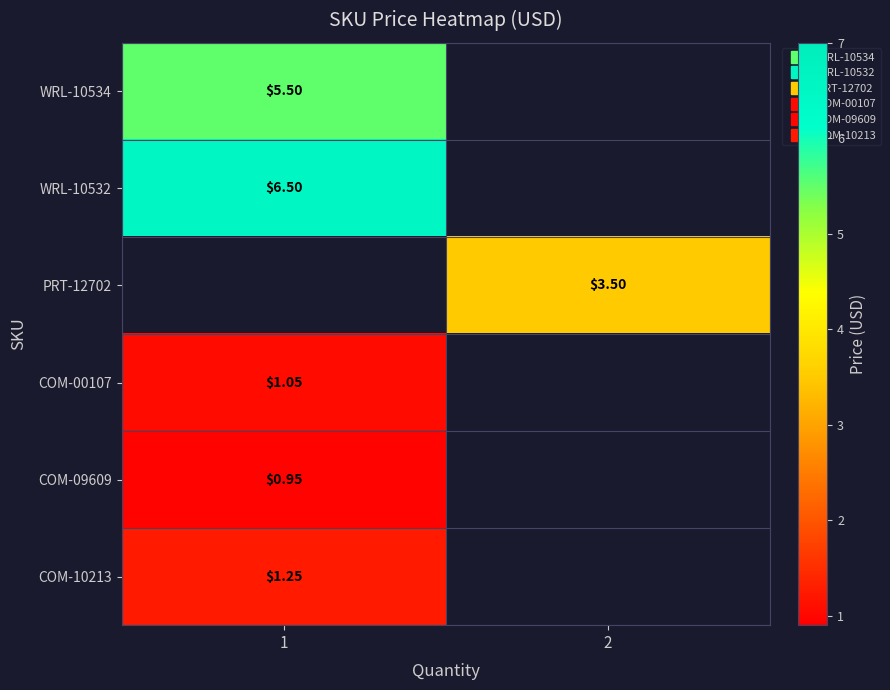

Where is COM-09609 nearest to the value 0?

1